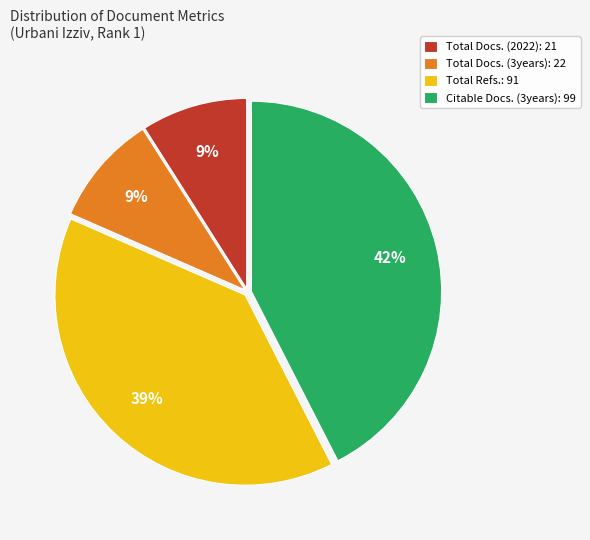

To the nearest percent, what is the average slice percentage?

25%